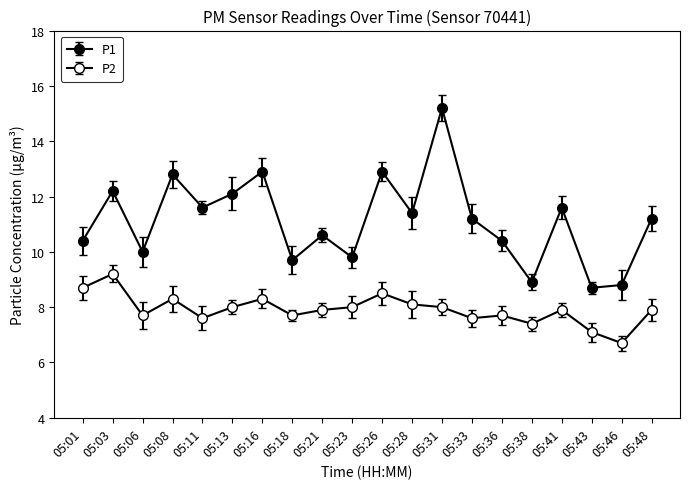

True or false: P1 has a value of 12.9 at 05:26.

True